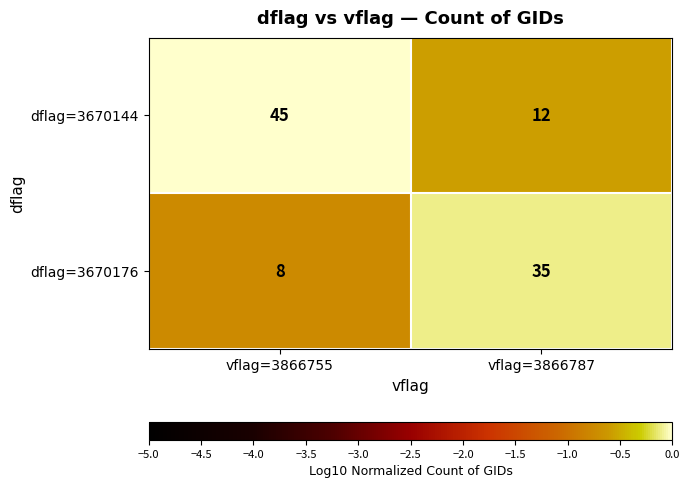

Between vflag=3866755 and vflag=3866787, which series saw the biggest shift?

dflag=3670144